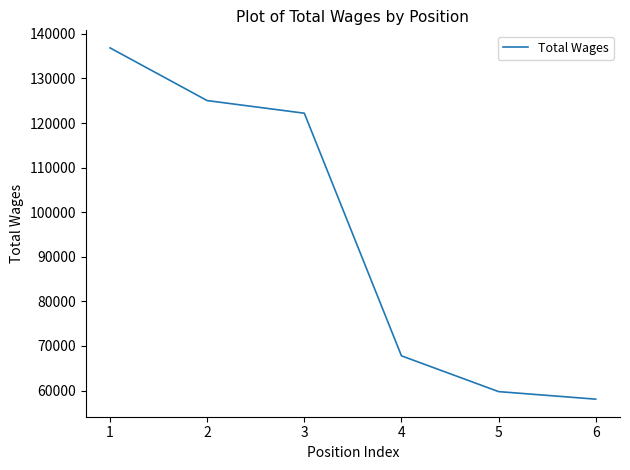

What is the difference between the values at 3 and 2?

2832